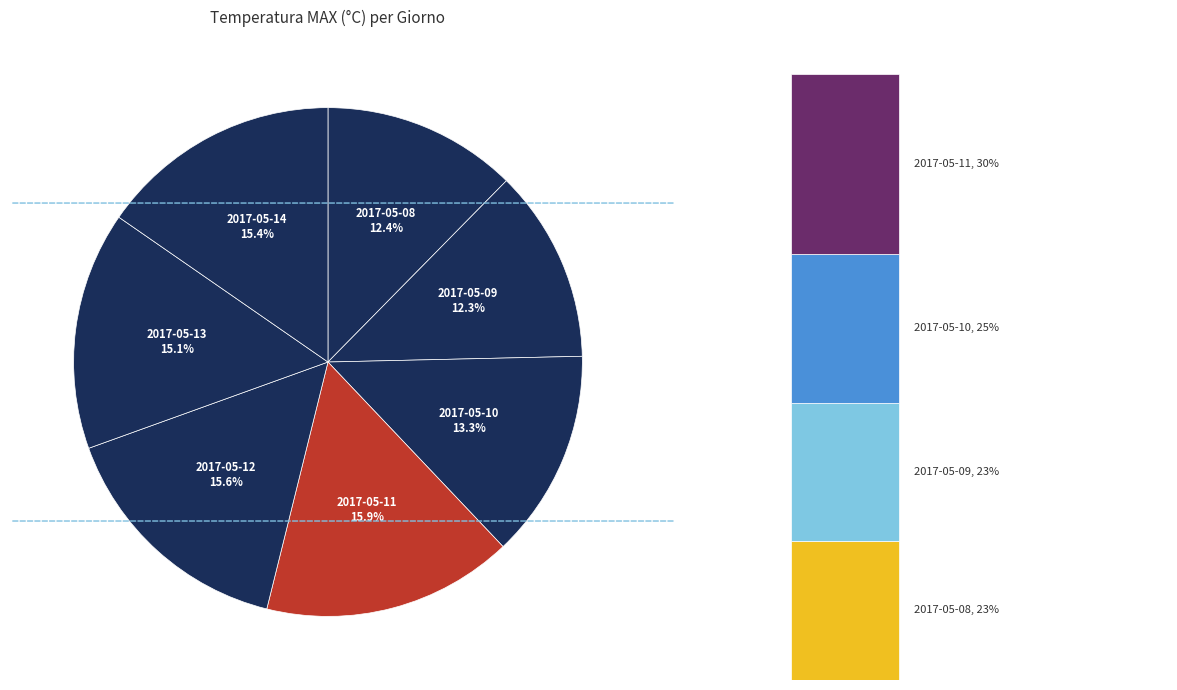

Does 2017-05-09 represent more than half of the total?

No